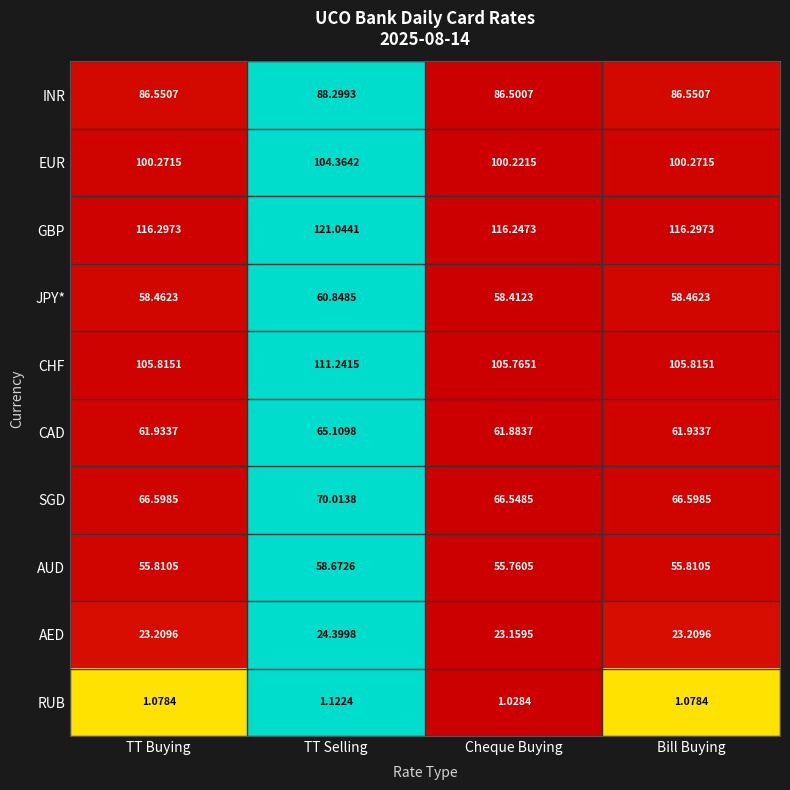

At which label does RUB reach its minimum?

Cheque Buying